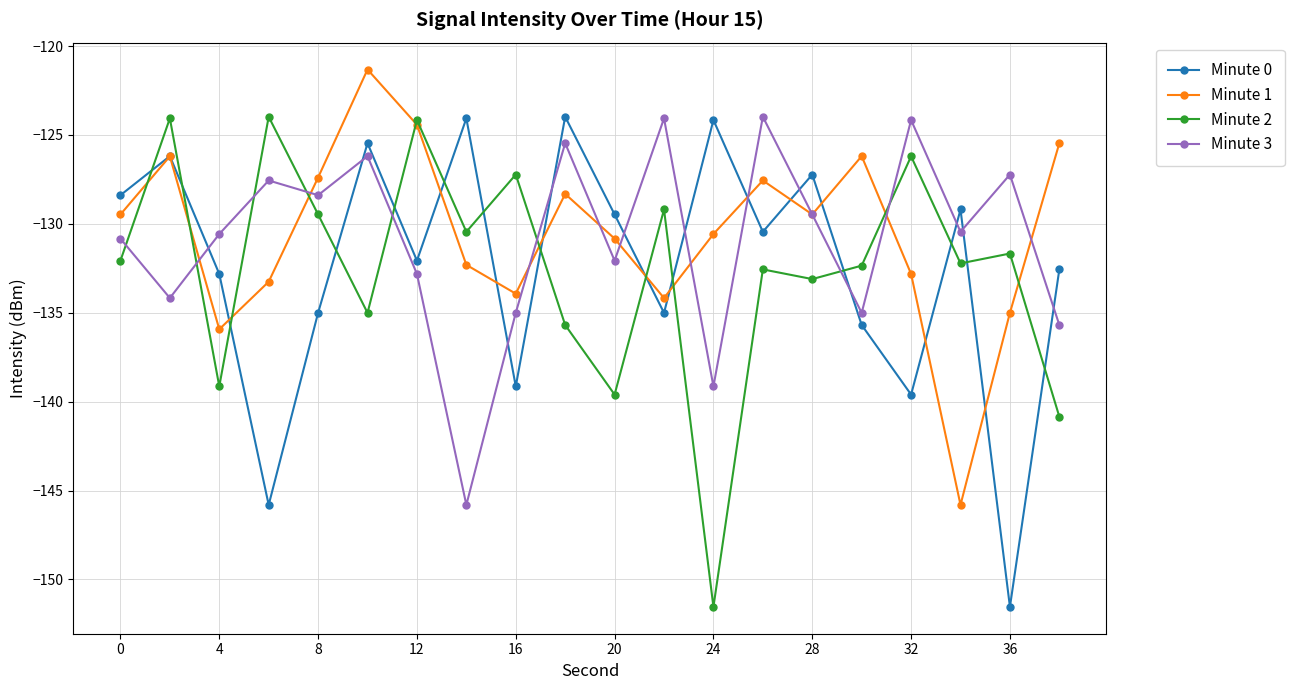

What is the value of the Minute 2 point at the 14th from the left?

-132.6